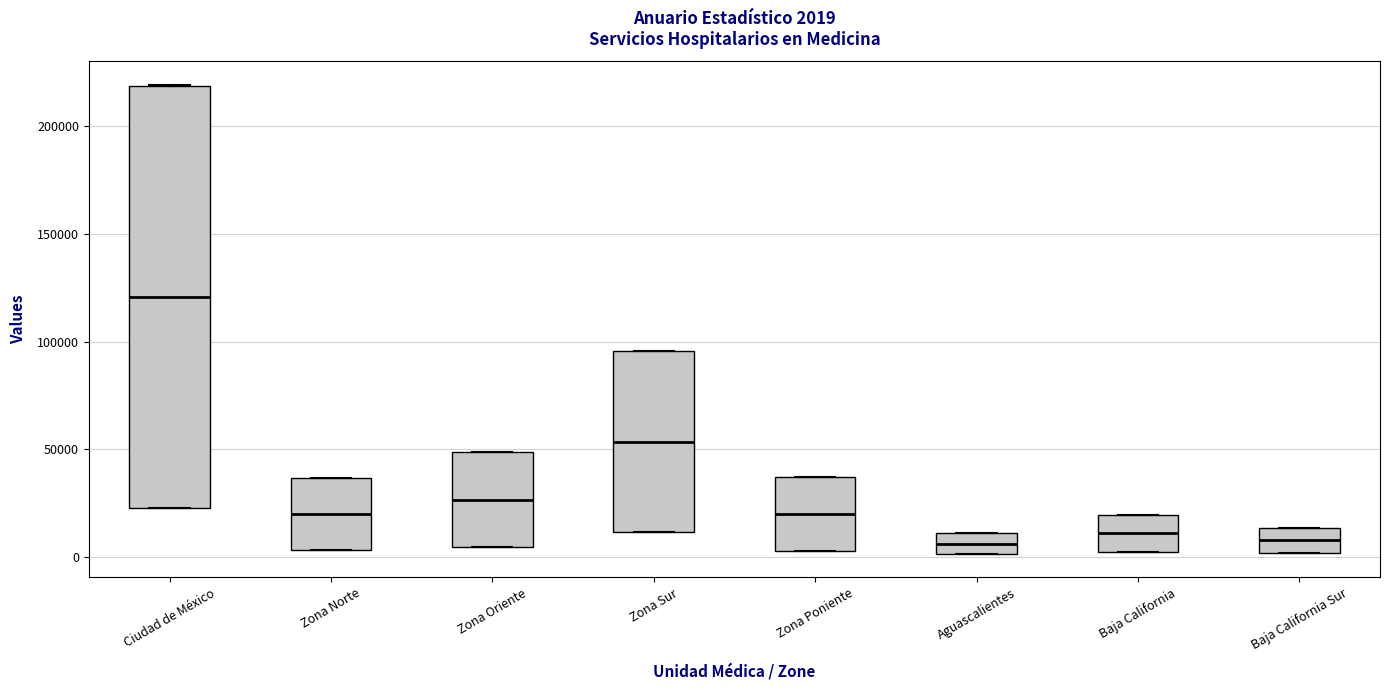

Which box is the tallest, from its lower edge to its upper edge?

Ciudad de México